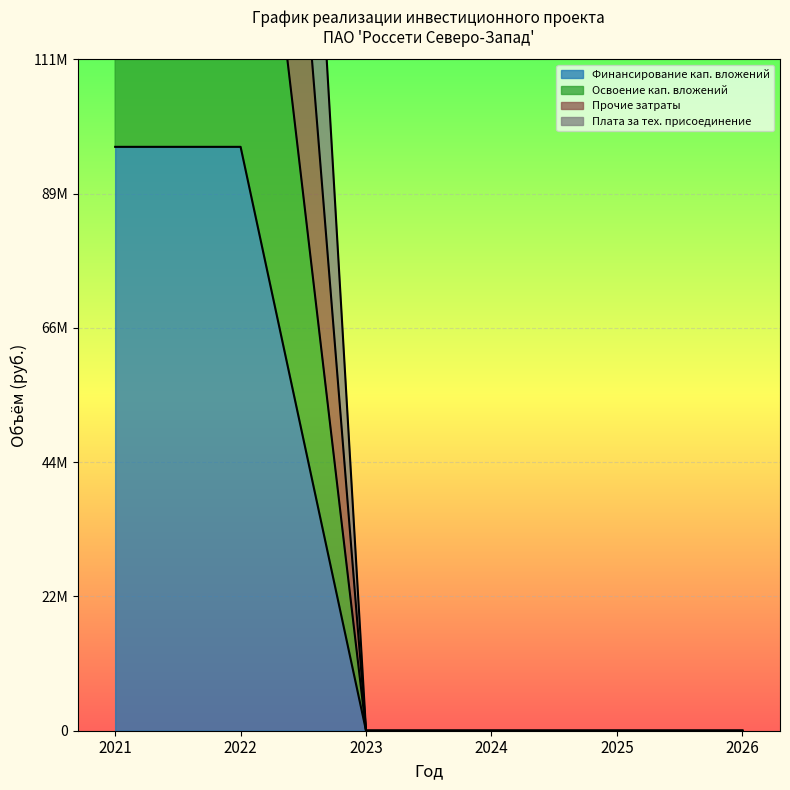

List the series in order of their overall mean, lowest first.

Финансирование кап. вложений, Освоение кап. вложений, Плата за тех. присоединение, Прочие затраты